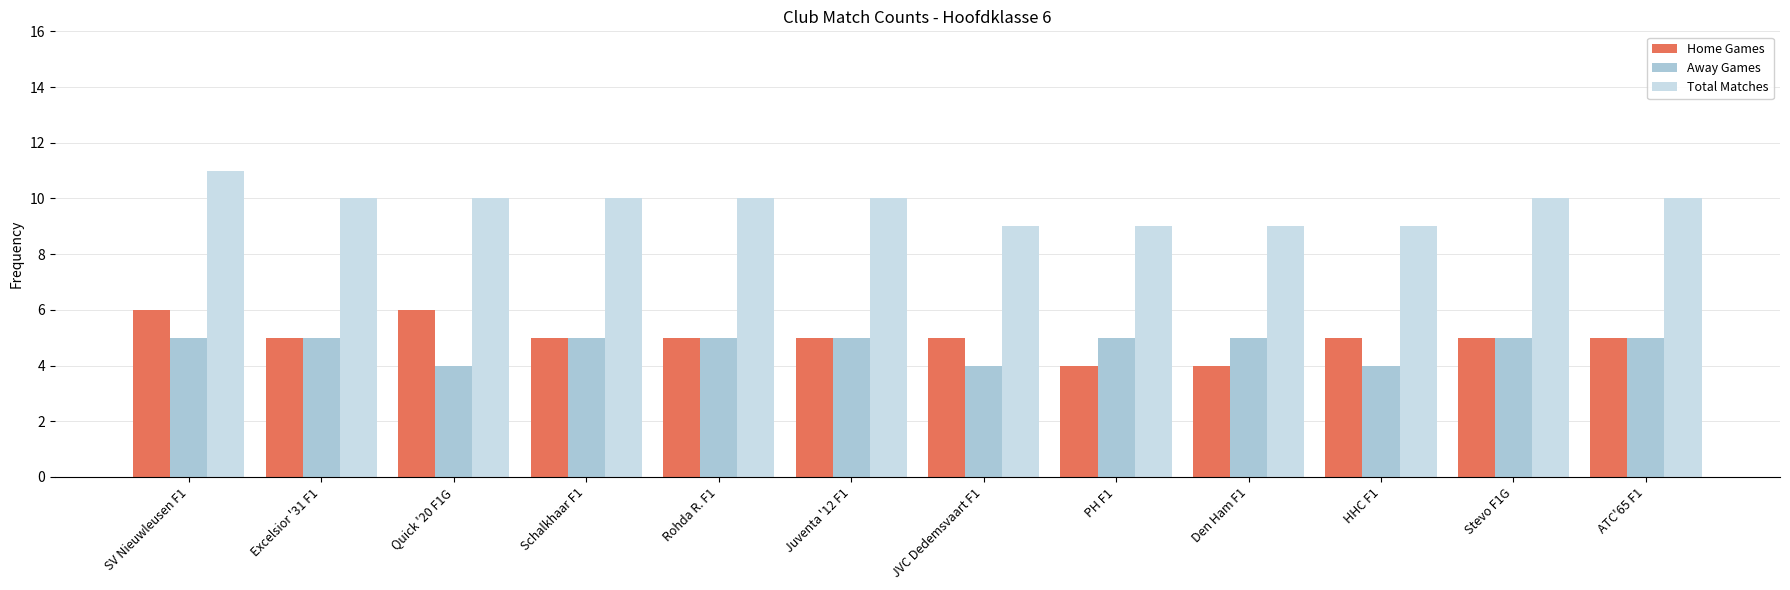

Reading right to left, extract all data points from this chart.

Home Games: 5	5	5	4	4	5	5	5	5	6	5	6
Away Games: 5	5	4	5	5	4	5	5	5	4	5	5
Total Matches: 10	10	9	9	9	9	10	10	10	10	10	11